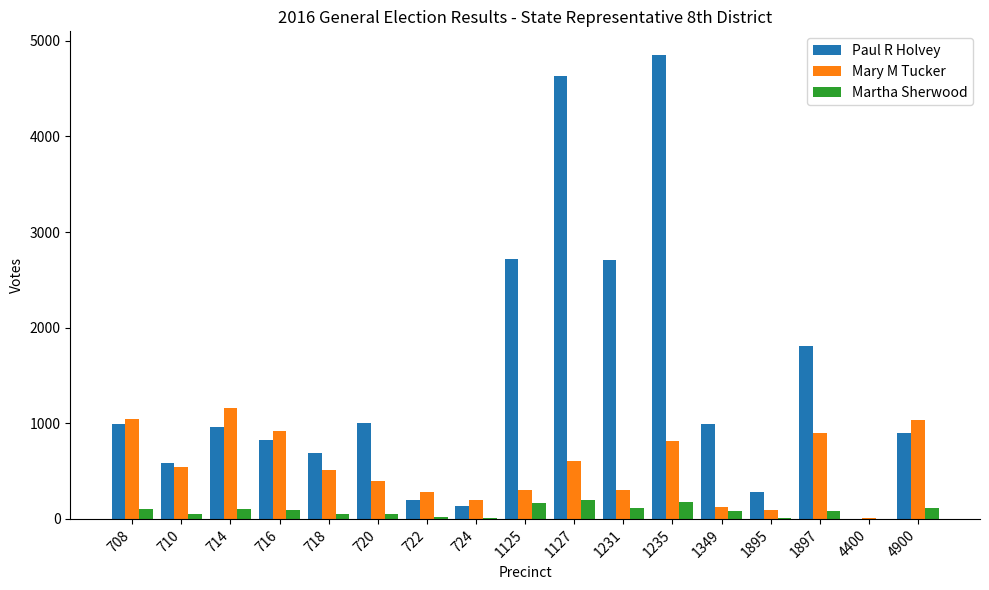

Are the bars grouped side by side (vs. stacked)?

Yes